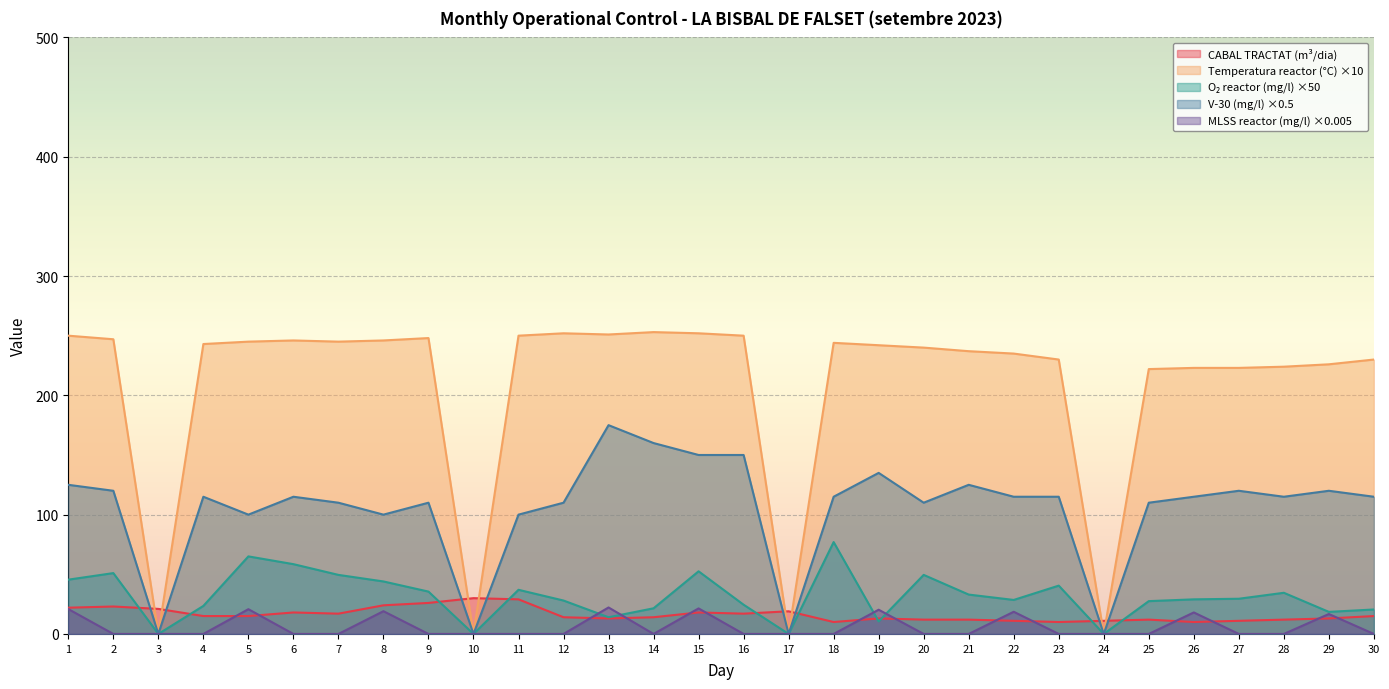

Reading right to left, list all the values displayed in this chart.

CABAL TRACTAT (m3/dia): 15.0	13.0	12.0	11.0	10.0	12.0	11.0	10.0	11.0	12.0	12.0	13.0	10.0	19.0	17.0	18.0	14.0	13.0	14.0	29.0	30.0	26.0	24.0	17.0	18.0	15.0	15.0	21.0	23.0	22.0
Temperatura reactor (°C): 230.0	226.0	224.0	223.0	223.0	222.0	0.0	230.0	235.0	237.0	240.0	242.0	244.0	0.0	250.0	252.0	253.0	251.0	252.0	250.0	0.0	248.0	246.0	245.0	246.0	245.0	243.0	0.0	247.0	250.0
O2 reactor (mg/l): 20.5	18.5	34.5	29.5	29.0	27.5	0.0	40.5	28.5	33.0	49.5	10.5	77.0	0.0	24.5	52.5	21.5	14.0	28.0	37.0	0.0	35.5	44.0	49.5	58.5	65.0	23.5	0.0	51.0	45.5
V-30 (mg/l): 115.0	120.0	115.0	120.0	115.0	110.0	0.0	115.0	115.0	125.0	110.0	135.0	115.0	0.0	150.0	150.0	160.0	175.0	110.0	100.0	0.0	110.0	100.0	110.0	115.0	100.0	115.0	0.0	120.0	125.0
MLSS reactor (mg/l): 0.0	16.7	0.0	0.0	18.0	0.0	0.0	0.0	18.6	0.0	0.0	20.3	0.0	0.0	0.0	21.4	0.0	22.2	0.0	0.0	0.0	0.0	19.1	0.0	0.0	20.7	0.0	0.0	0.0	20.8